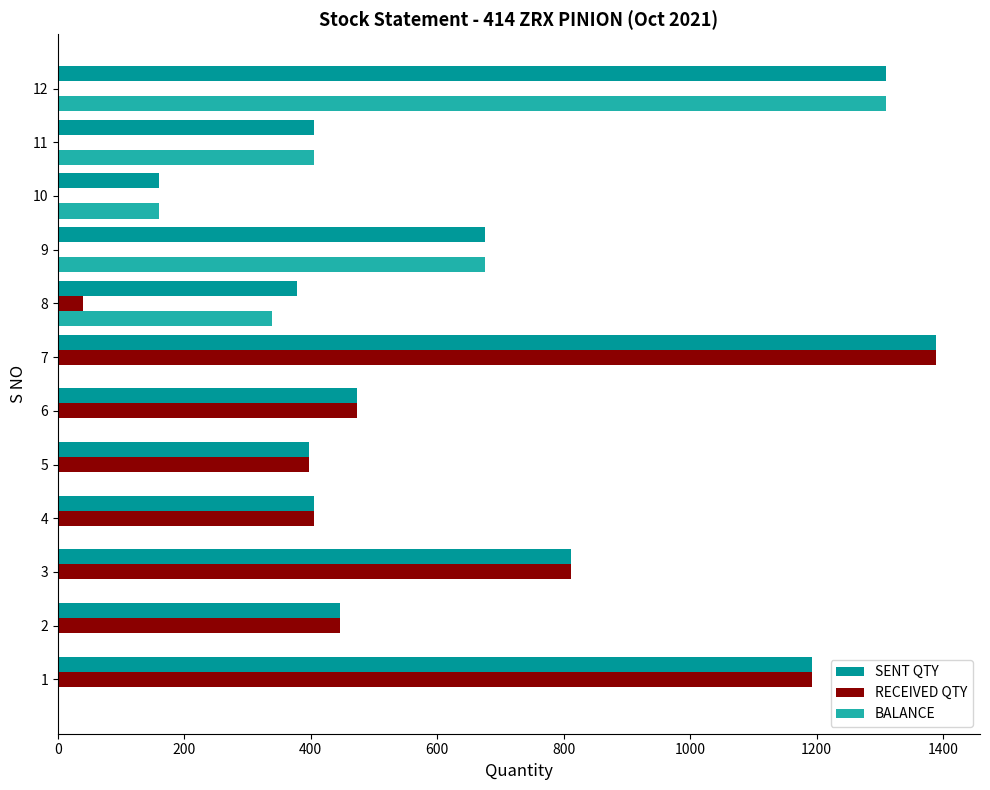

What are all the series names shown in the legend?

SENT QTY, RECEIVED QTY, BALANCE